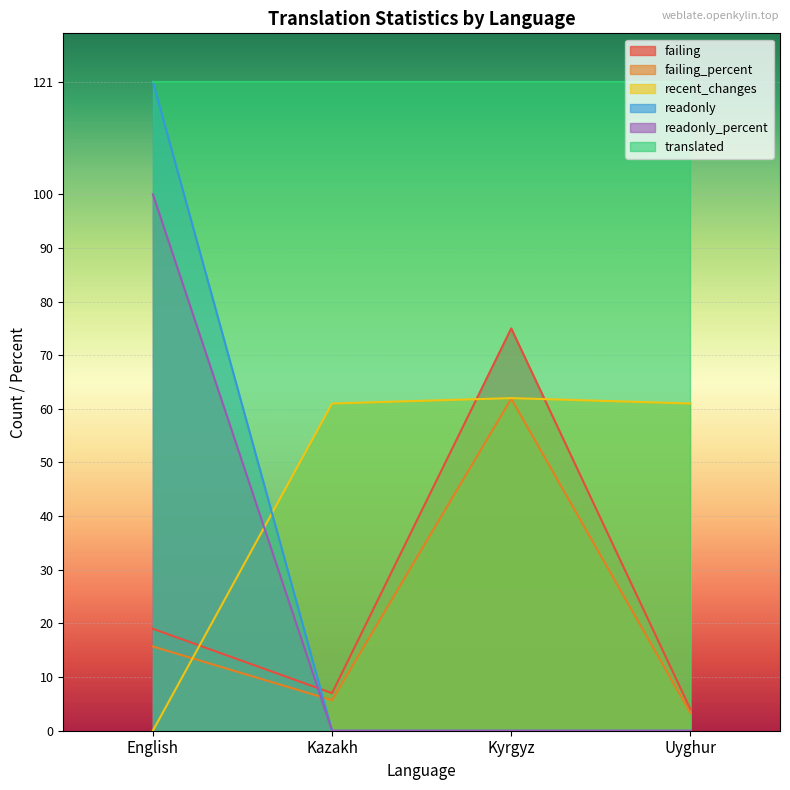

What is the label of the 2nd point from the right?

Kyrgyz